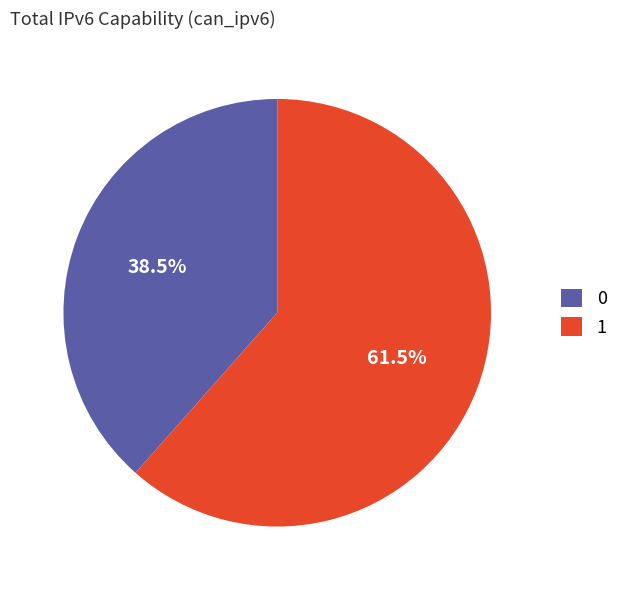

Is there a majority slice in this chart?

Yes